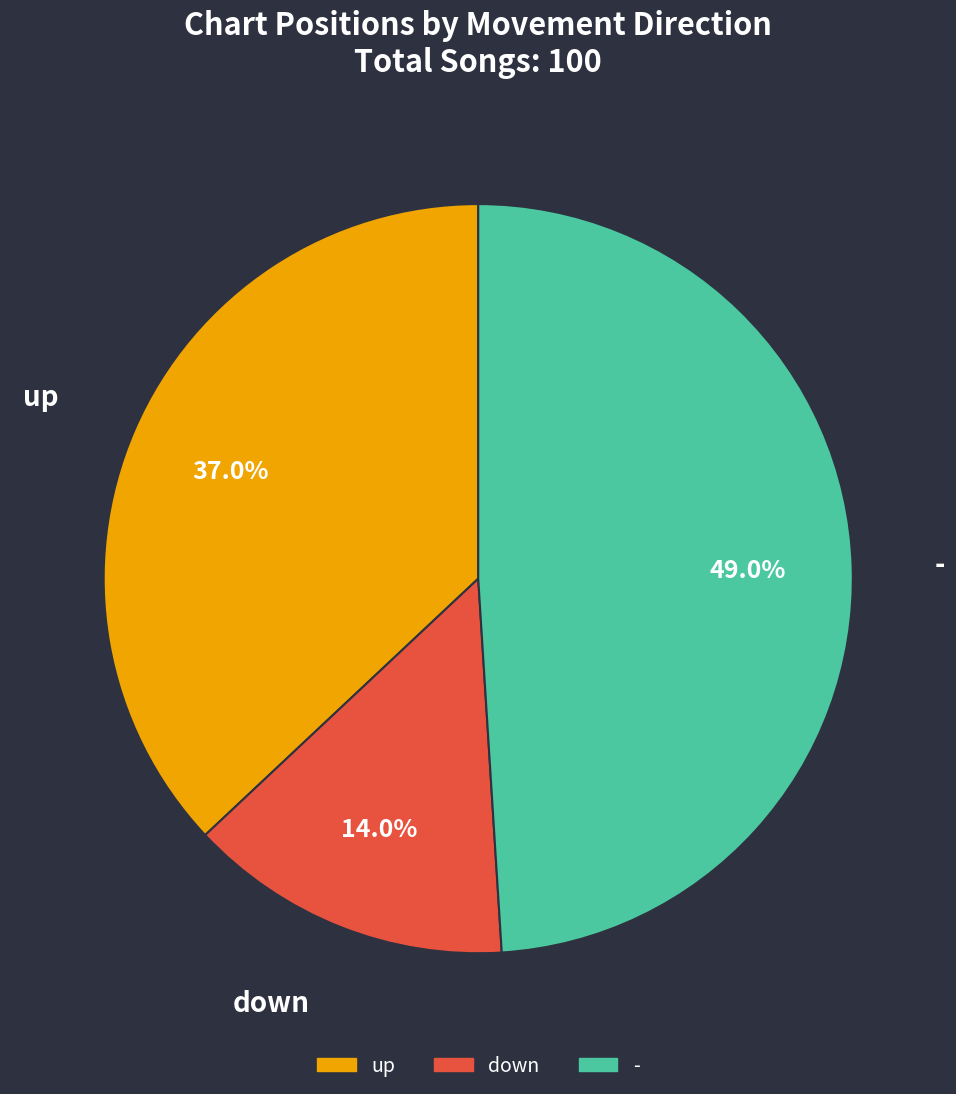

Rank the categories by value from lowest to highest.

down, up, -